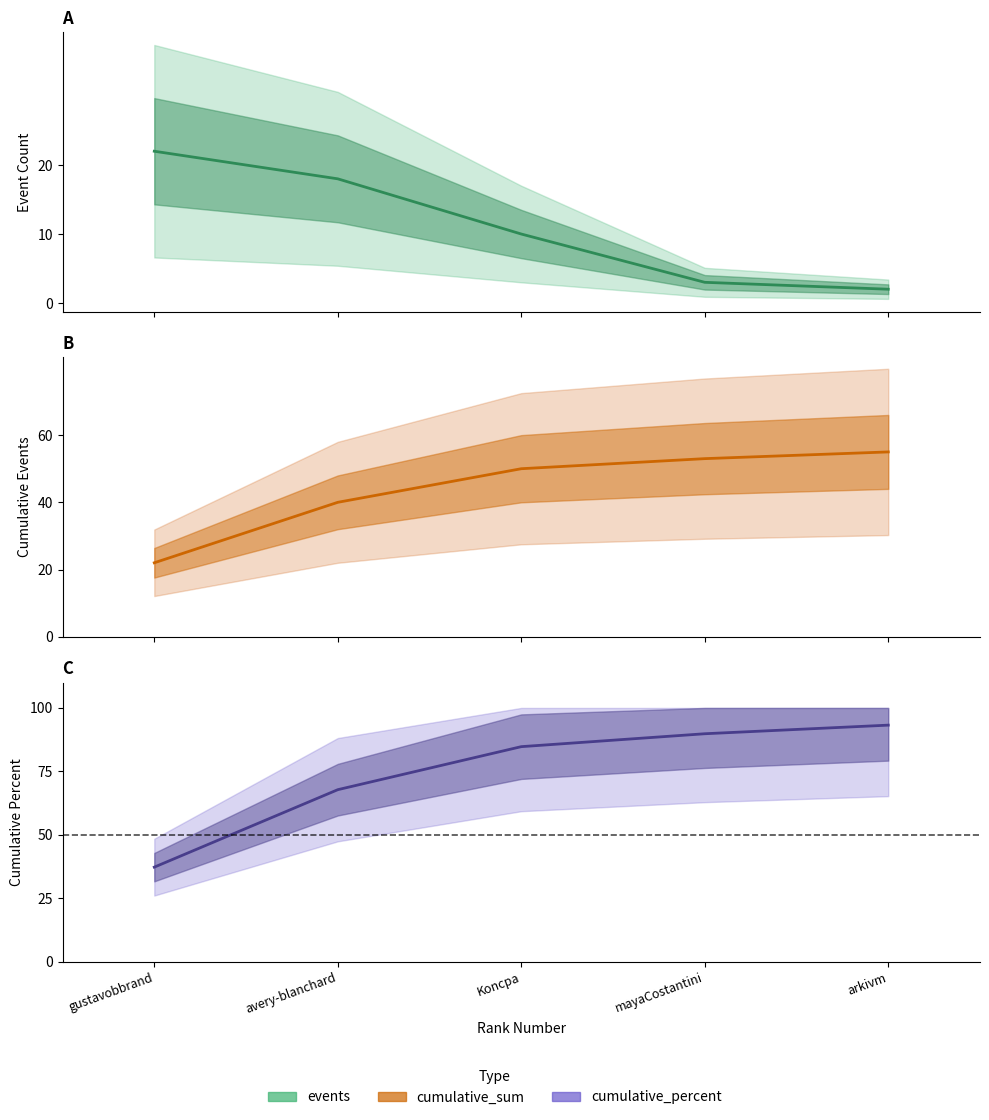

Which series has the largest total across all categories?

cumulative_percent